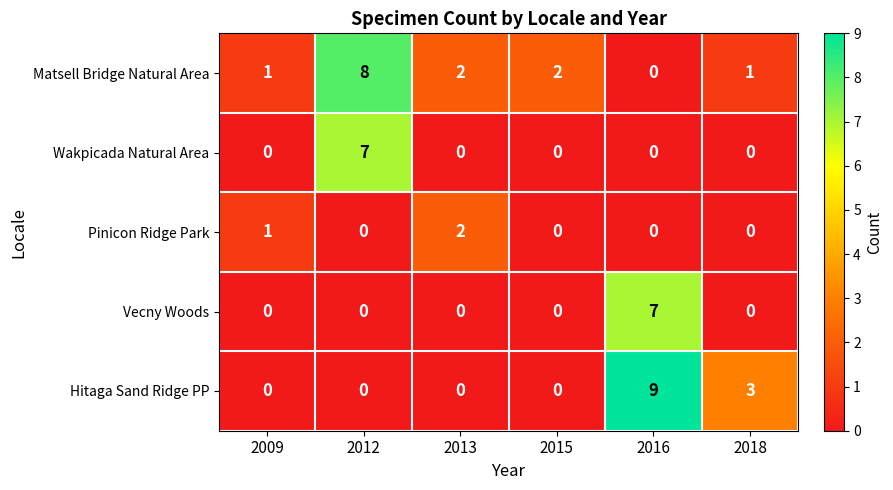

Which series has the largest total across all categories?

Matsell Bridge Natural Area